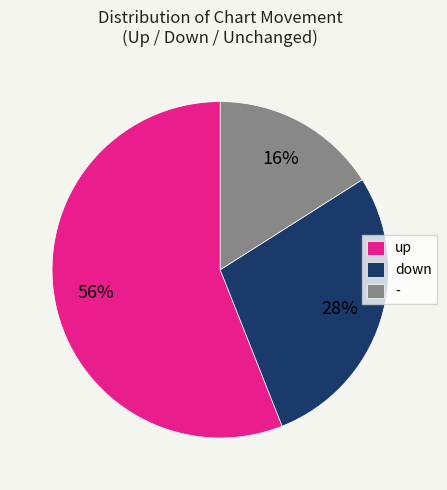

Combined, do down and up account for over 50%?

Yes